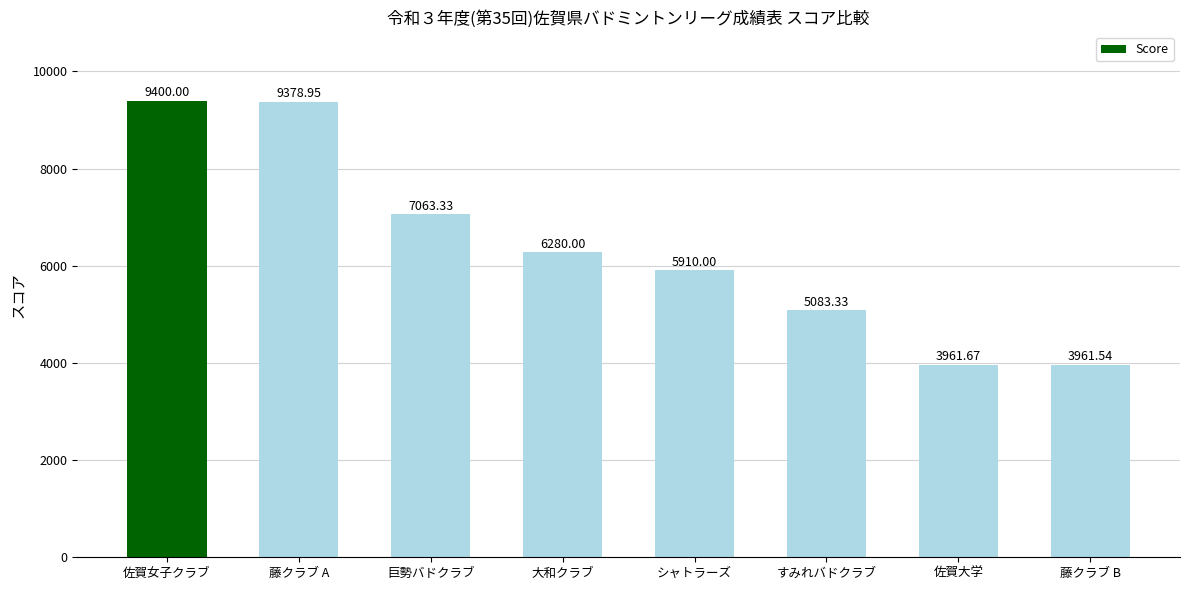

What position from the right is 巨勢バドクラブ?

6